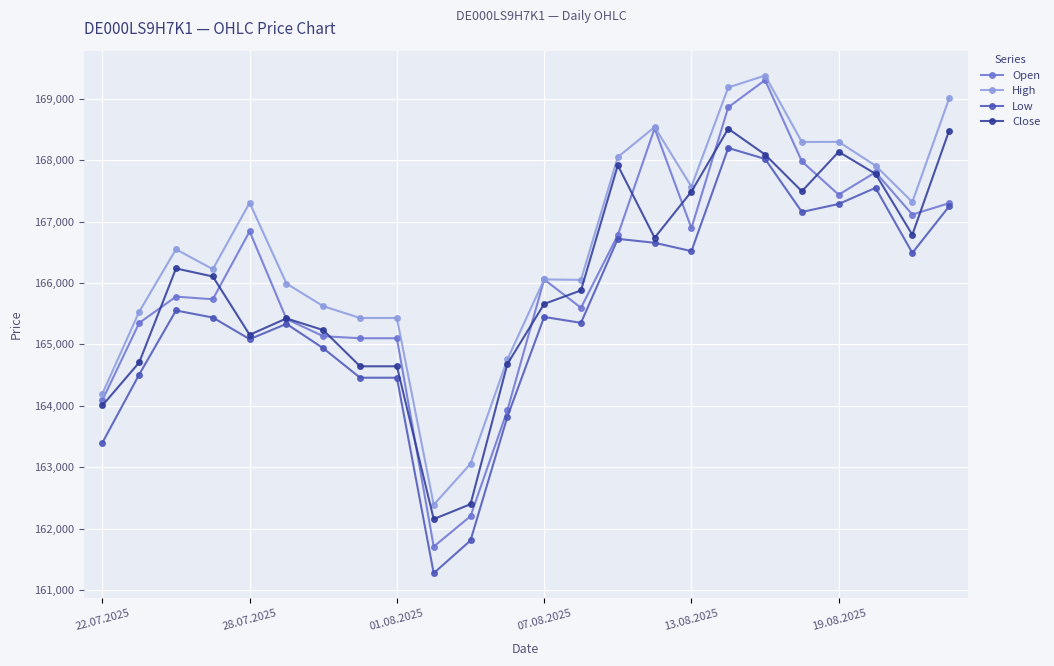

True or false: Low has more than 0 points higher than both neighbors.

True